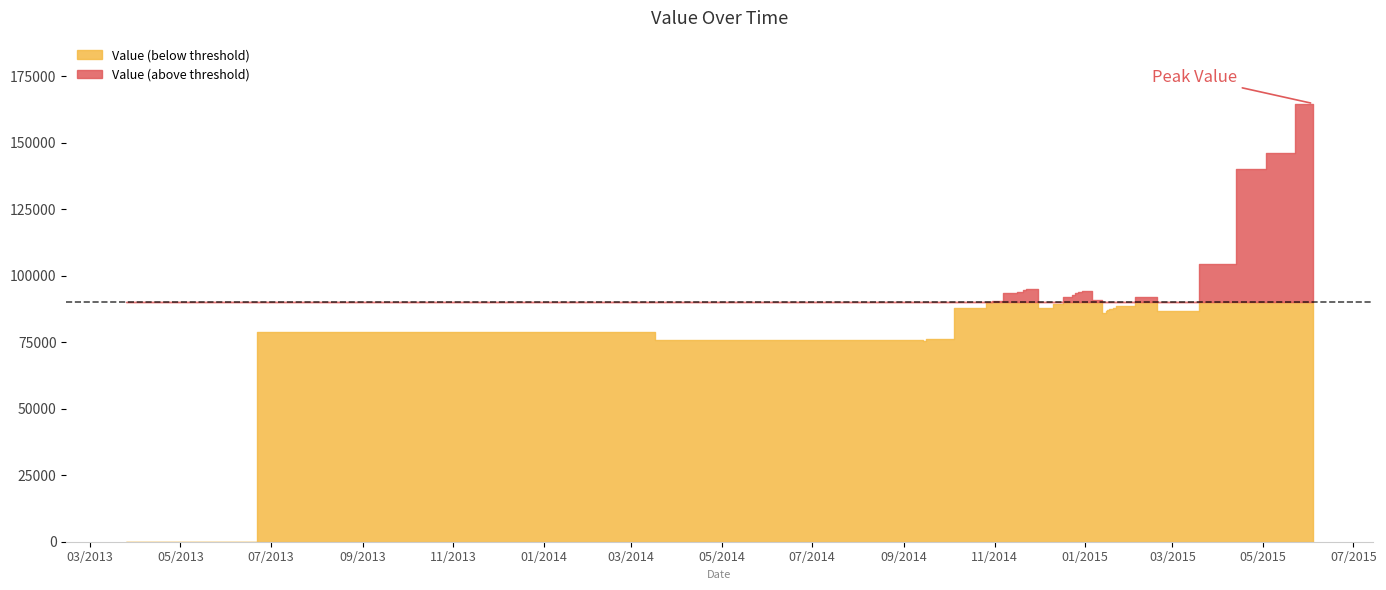

The chart shows a value of 94480 at 20141231. True or false?

True